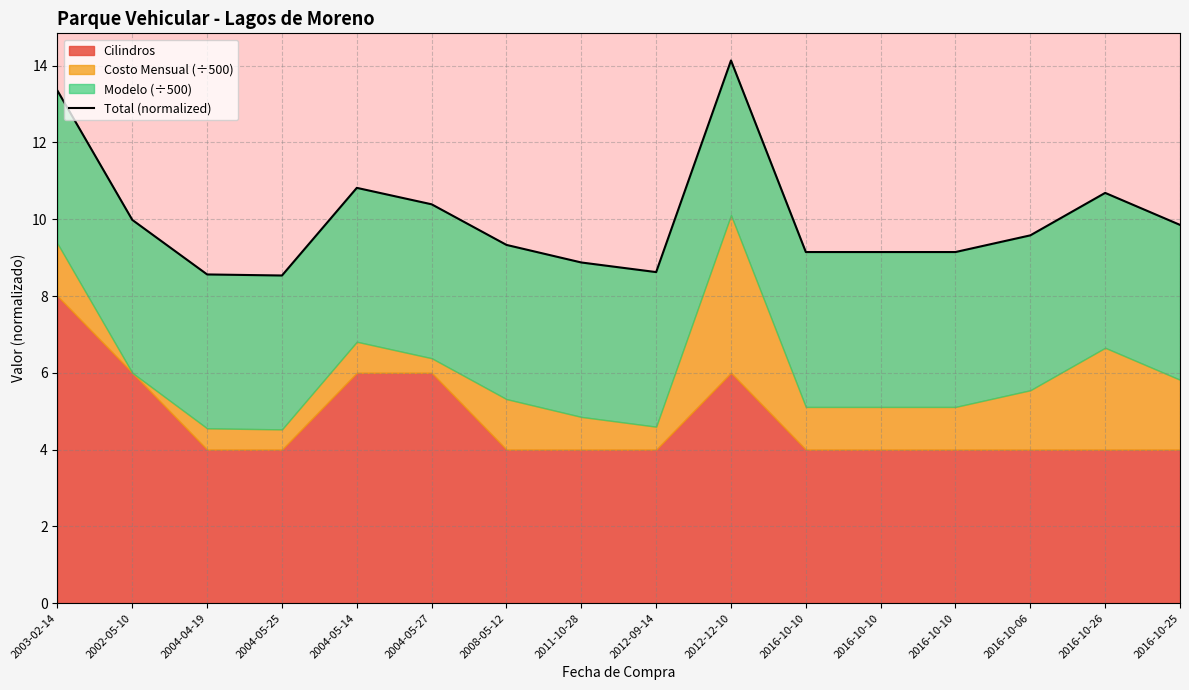

True or false: the data shows 16.0 at 2016-10-10.

False